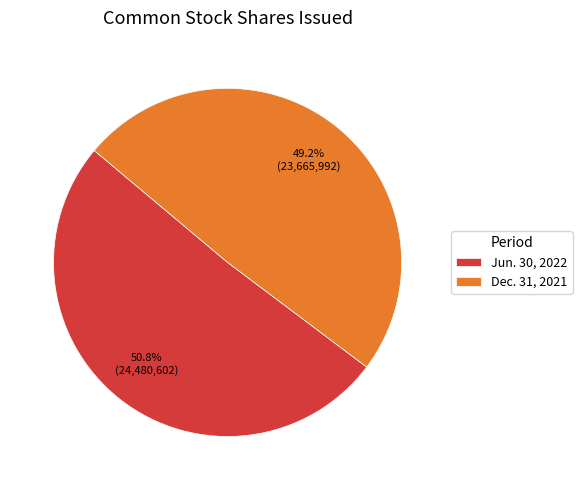

Which category accounts for the majority?

Jun. 30, 2022